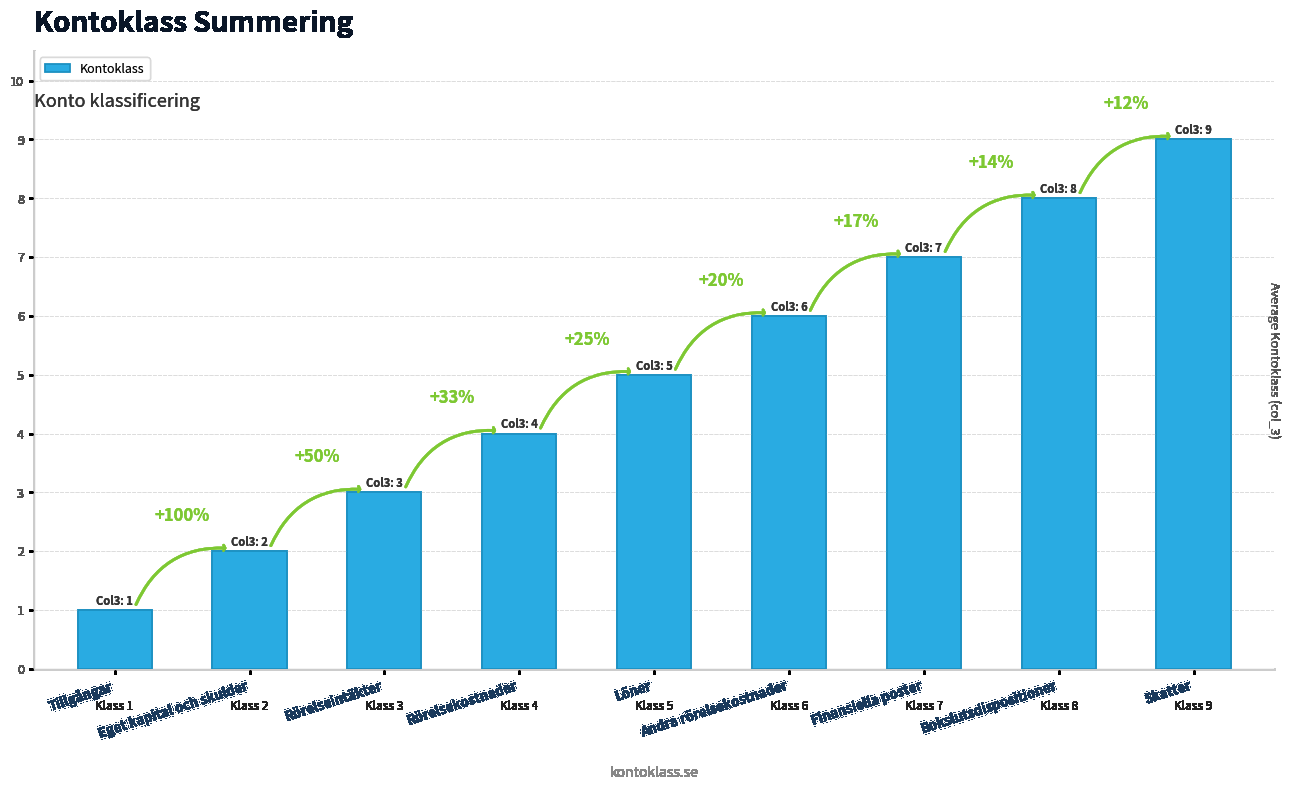

Are the bars horizontal?

No